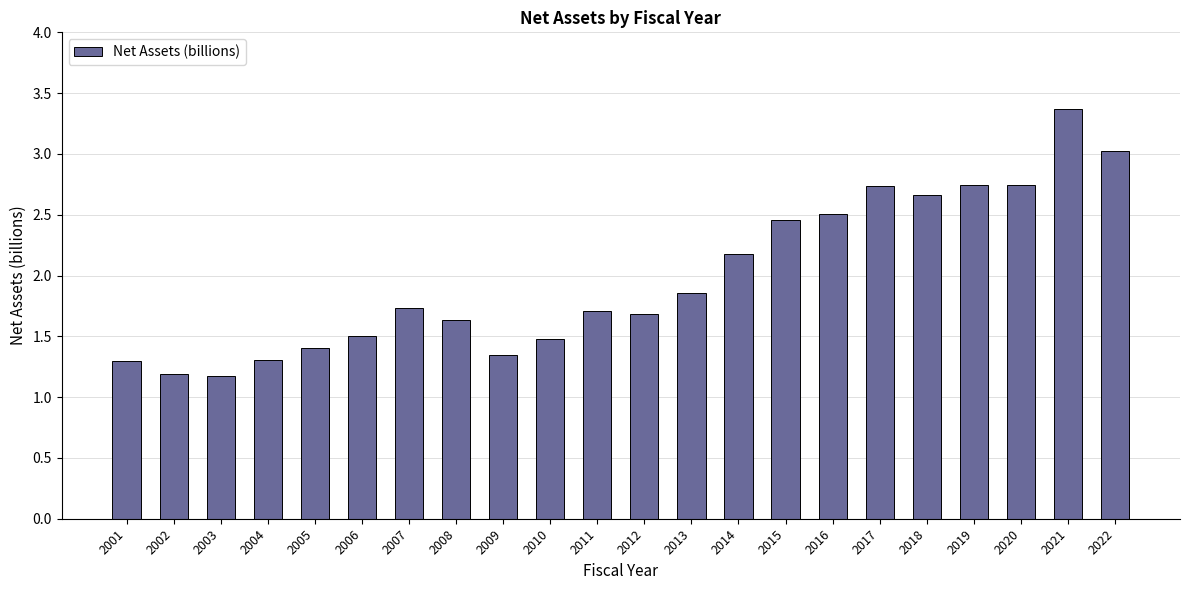

What is the sum of all values?

43.7